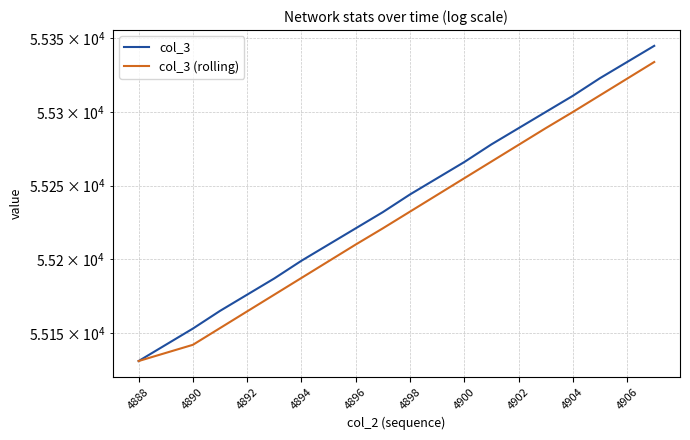

Is it true that col_3 (rolling) equals 55255.0 at 4900?

True